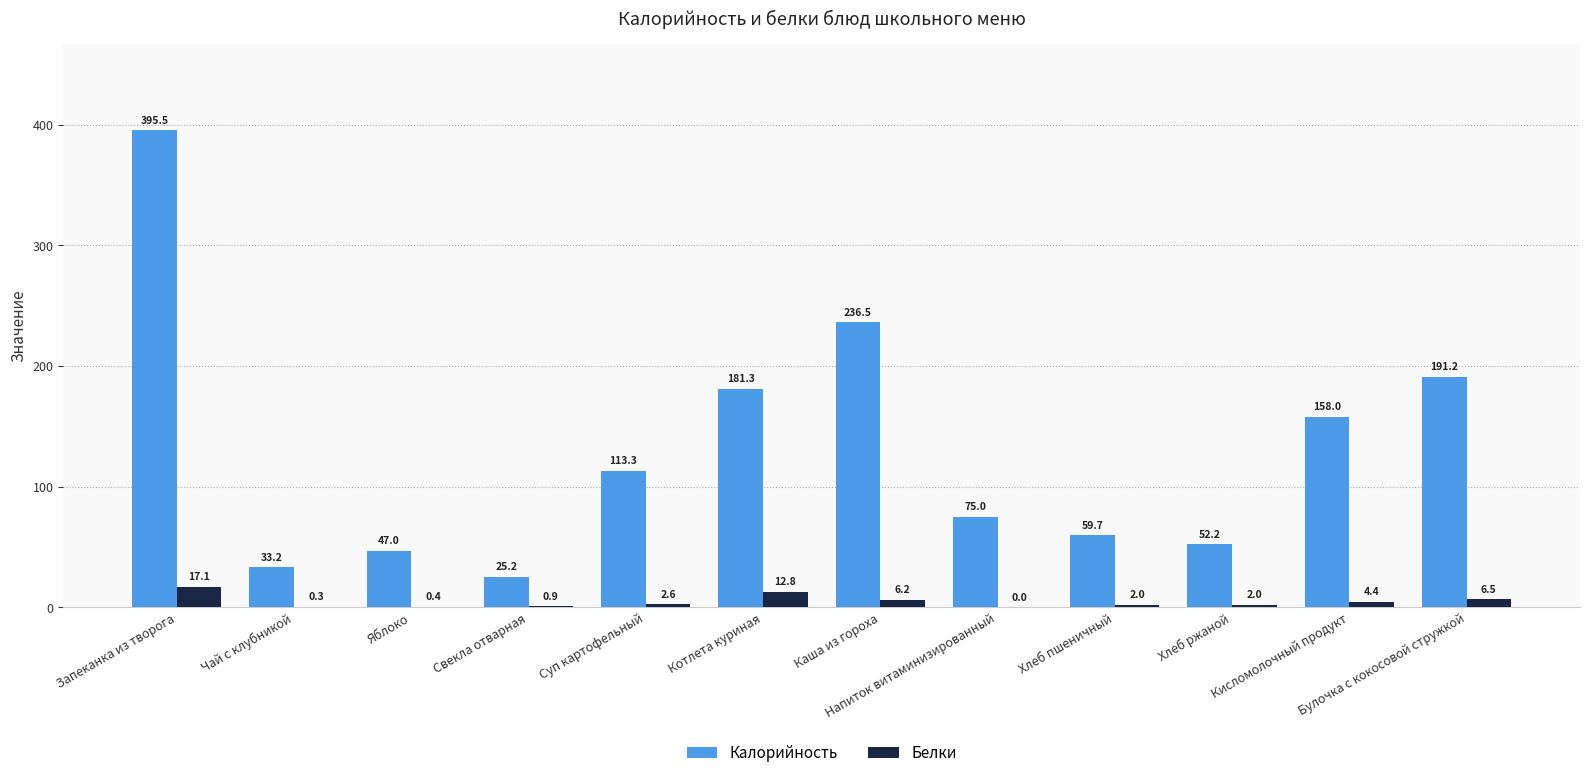

Which series has the largest total across all categories?

Калорийность